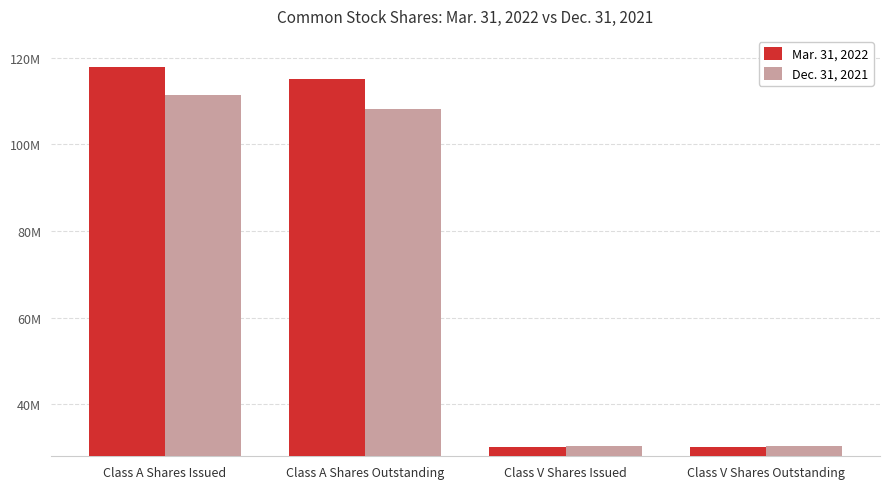

Are the bars grouped side by side (vs. stacked)?

Yes